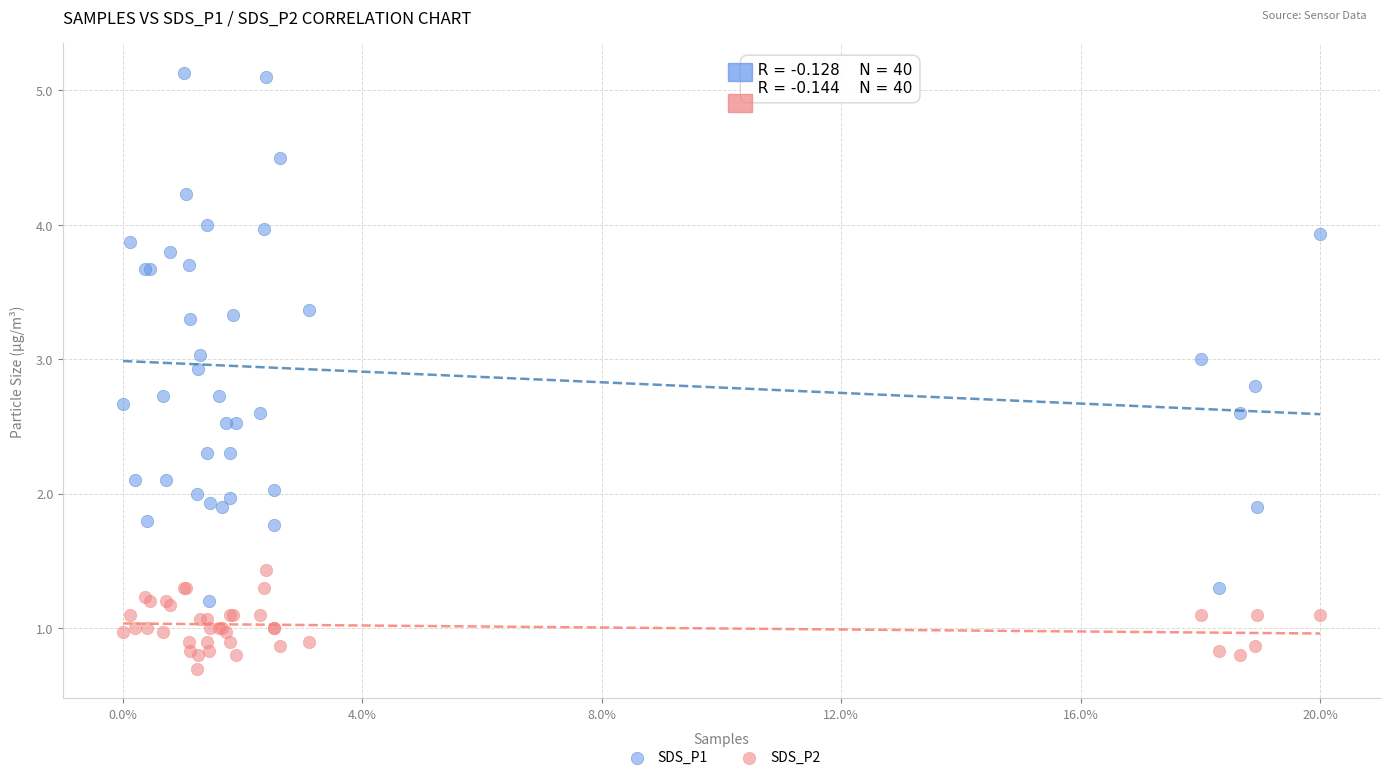

What are all the series names shown in the legend?

SDS_P1, SDS_P2